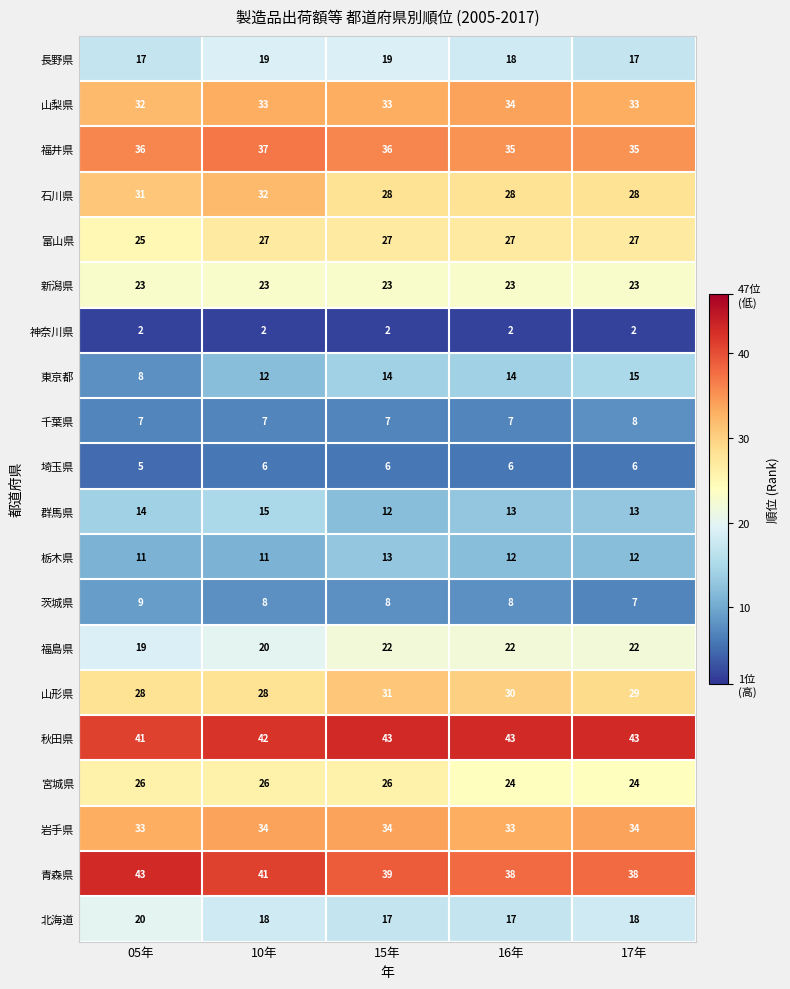

Read the 青森県 value at 17年.

38